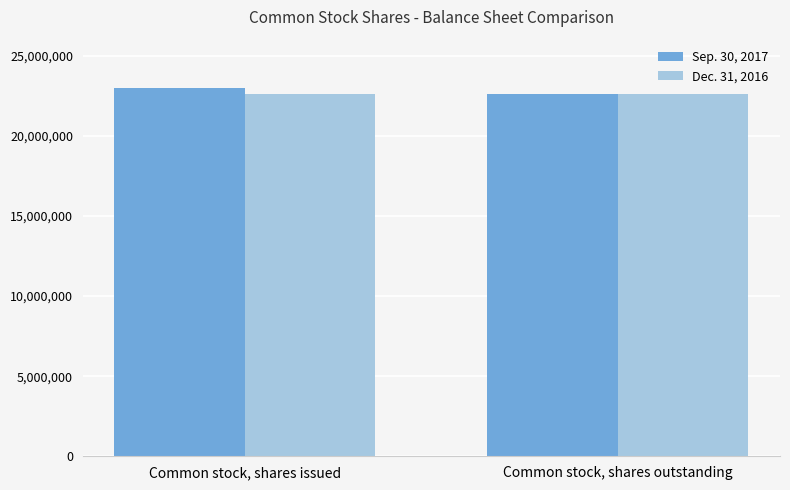

What is the average value of the Dec. 31, 2016 series?

22630927